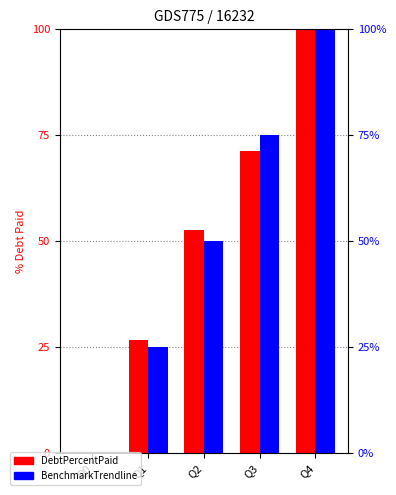

Which category has the lowest value in the BenchmarkTrendline series?

Q0